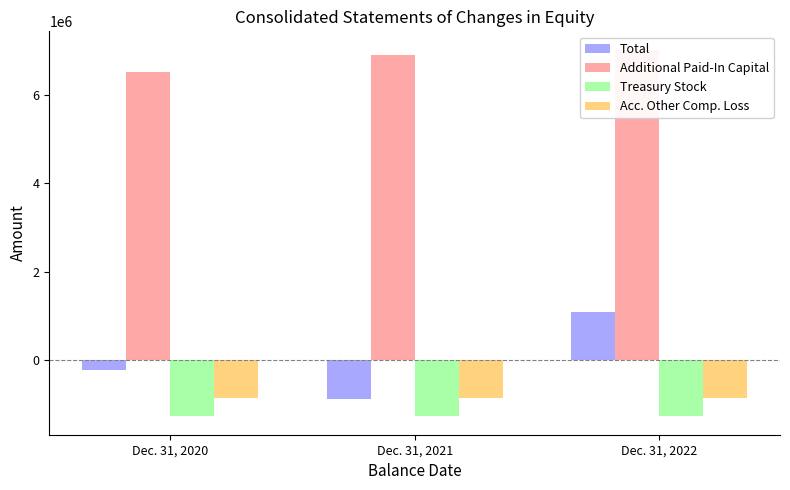

Between Dec. 31, 2021 and Dec. 31, 2022, which series saw the biggest shift?

Total